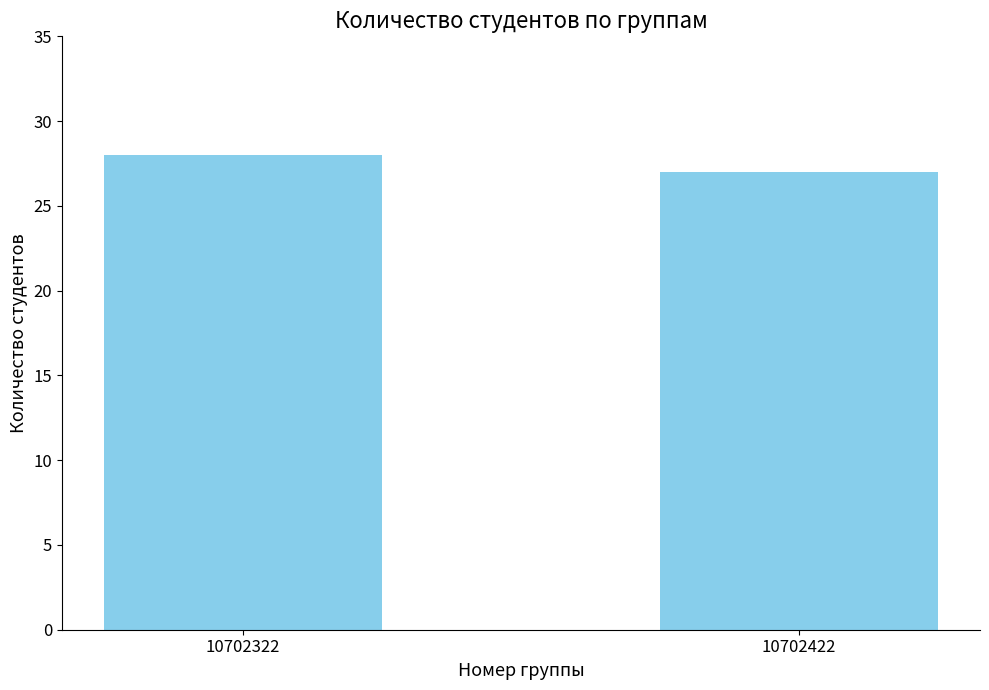

Reading left to right, transcribe all the data shown in this chart.

10702322=28	10702422=27